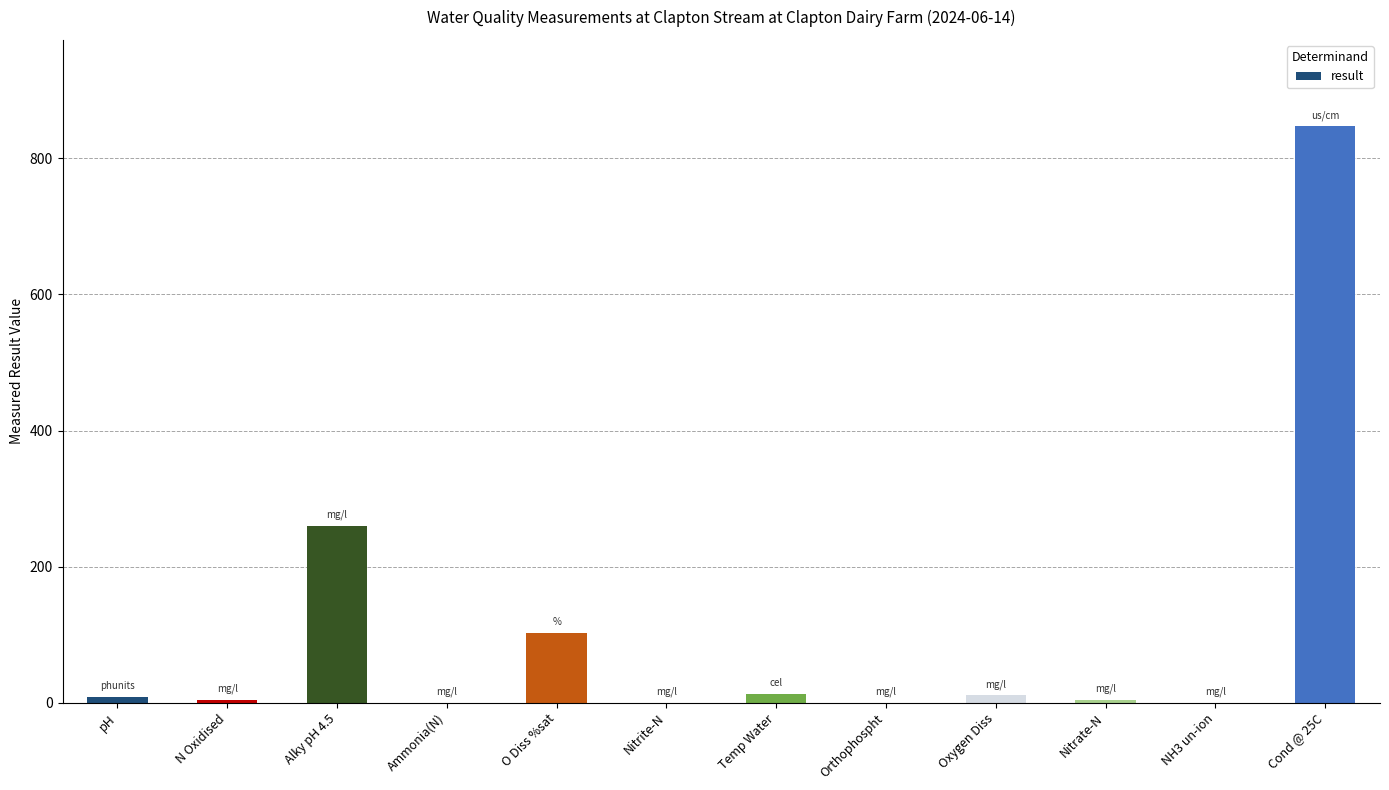

Does the chart contain stacked bars?

No